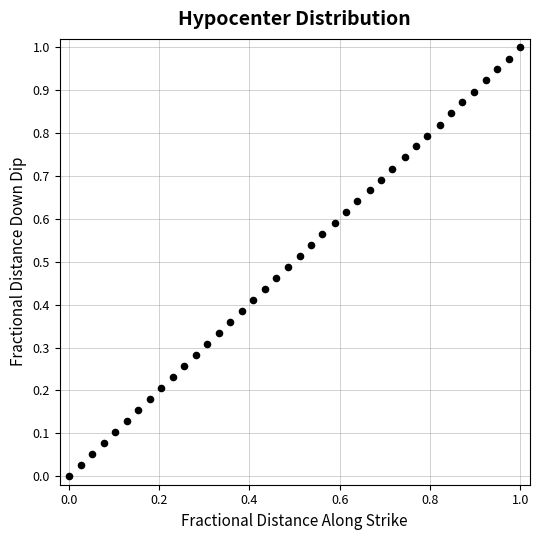

Count the number of points in this scatter plot.

40